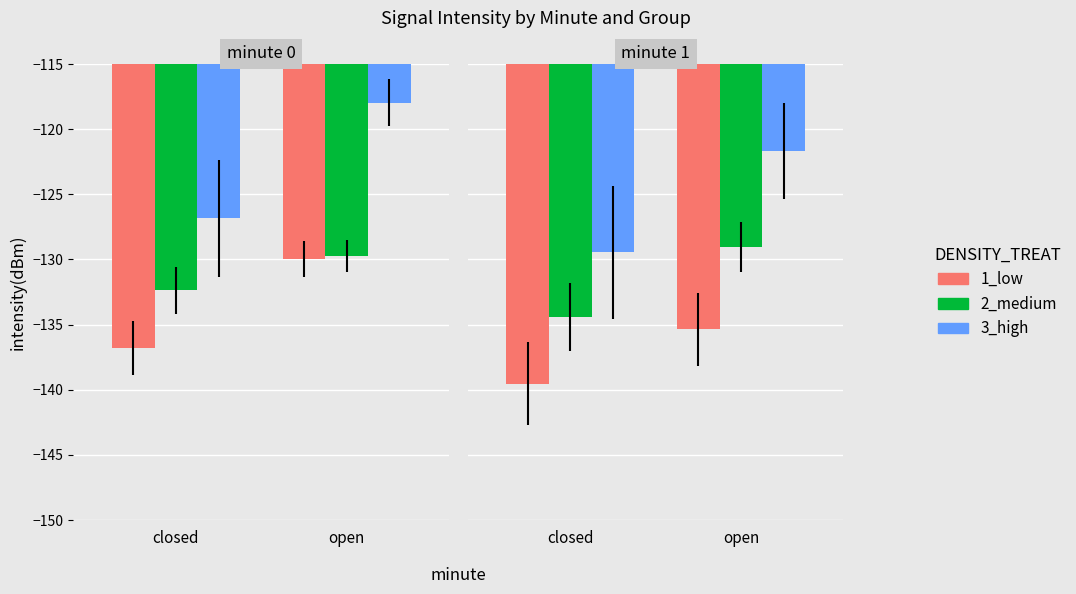

How many bars are there in each group?

3